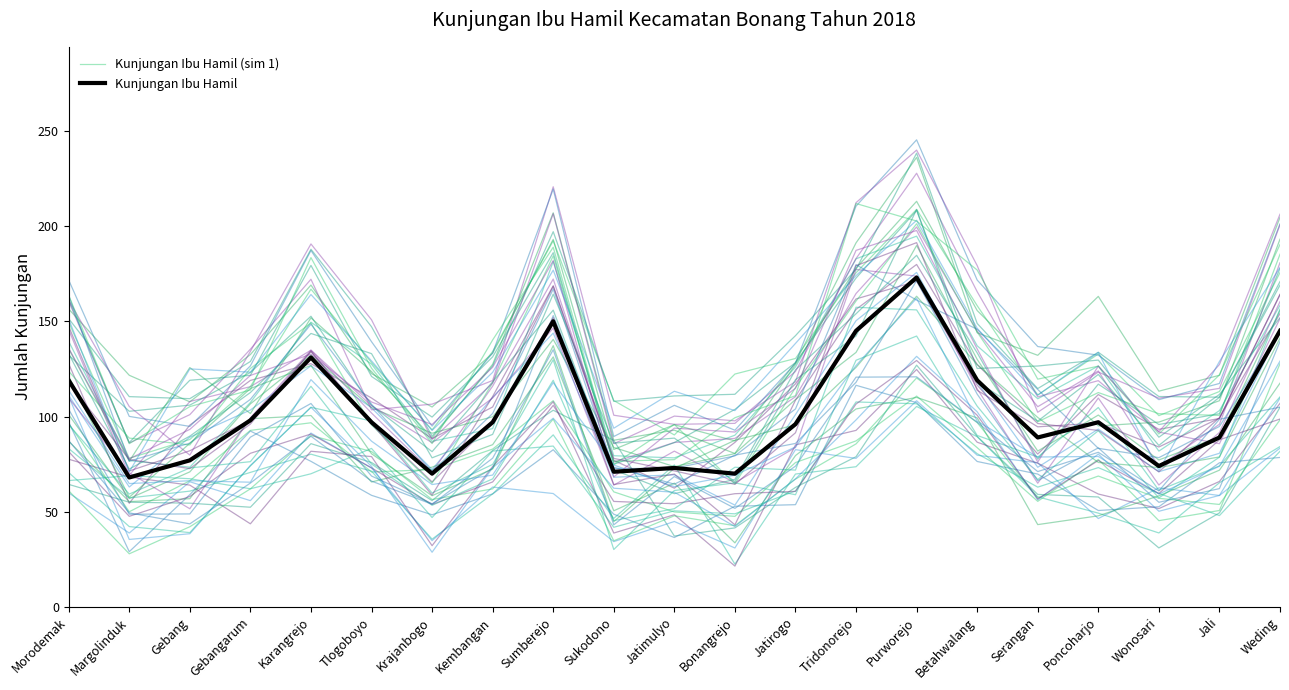

Reading left to right, what are all the values shown in this chart?

Kunjungan Ibu Hamil (sim 1): Morodemak=96.4	Margolinduk=50.0	Gebang=66.3	Gebangarum=92.7	Karangrejo=96.7	Tlogoboyo=70.9	Krajanbogo=72.1	Kembangan=82.9	Sumberejo=108.3	Sukodono=60.5	Jatimulyo=49.9	Bonangrejo=47.6	Jatirogo=75.8	Tridonorejo=87.2	Purworejo=110.7	Betahwalang=83.7	Serangan=55.5	Poncoharjo=77.5	Wonosari=45.3	Jali=50.7	Weding=127.7
Kunjungan Ibu Hamil: Morodemak=119.0	Margolinduk=68.0	Gebang=77.0	Gebangarum=98.0	Karangrejo=131.0	Tlogoboyo=97.0	Krajanbogo=70.0	Kembangan=97.0	Sumberejo=150.0	Sukodono=71.0	Jatimulyo=73.0	Bonangrejo=70.0	Jatirogo=96.0	Tridonorejo=145.0	Purworejo=173.0	Betahwalang=119.0	Serangan=89.0	Poncoharjo=97.0	Wonosari=74.0	Jali=89.0	Weding=145.0